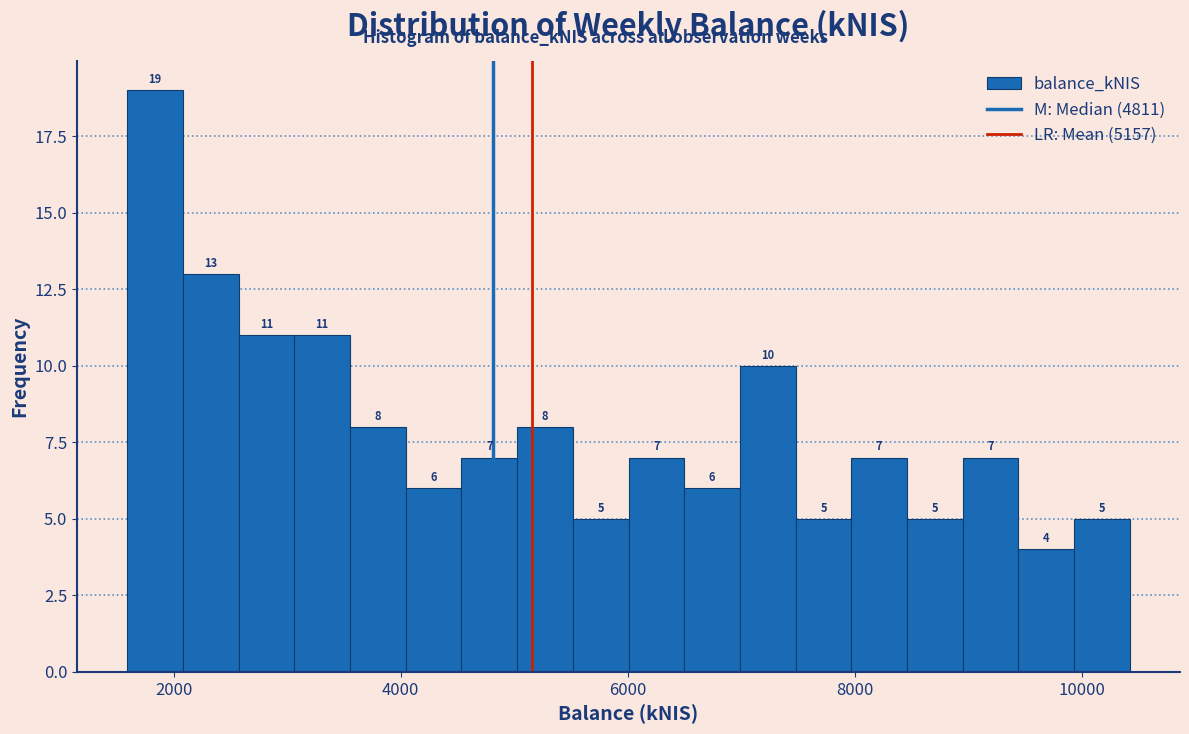

Around what value on the x-axis is the tallest bar? Give the approximate position of its centre, as read against the axis.

1800